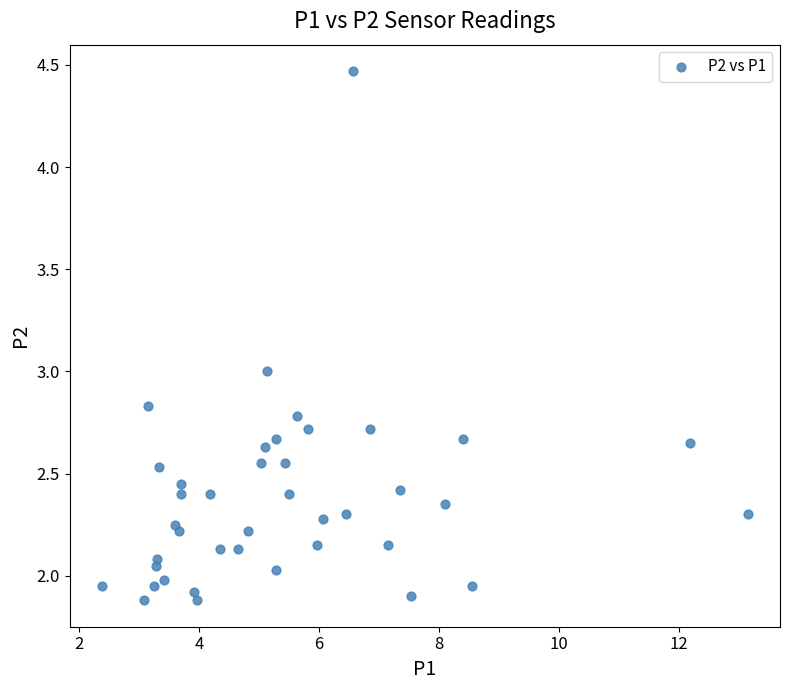

What is the range of X values (max minus min)?

10.8